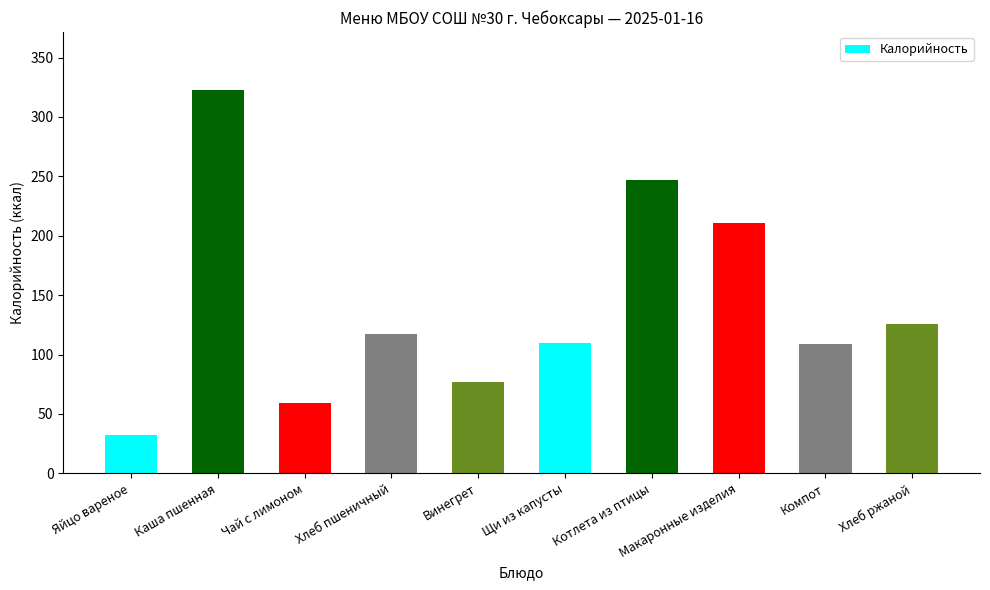

What is the label of the 5th bar from the right?

Щи из капусты